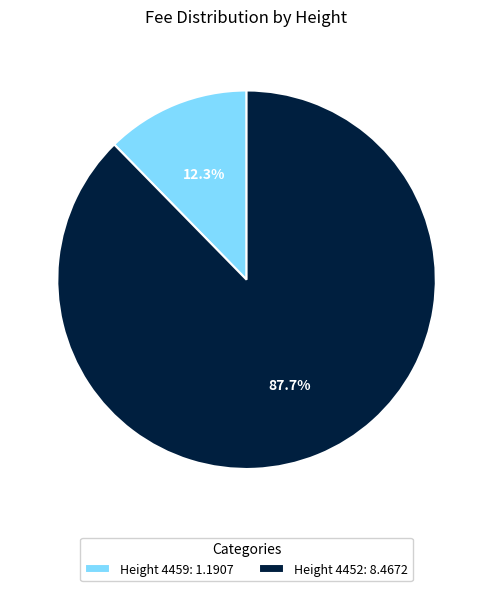

Is Height 4452: 8.4672 the majority of the pie?

Yes